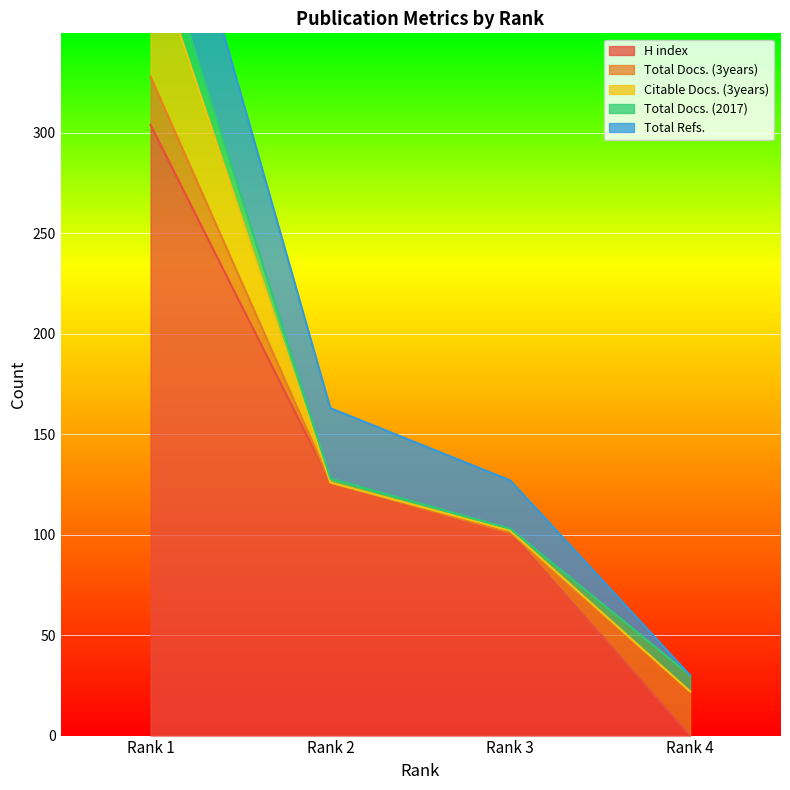

Which has a higher value, Rank 1 or Rank 4?

Rank 1